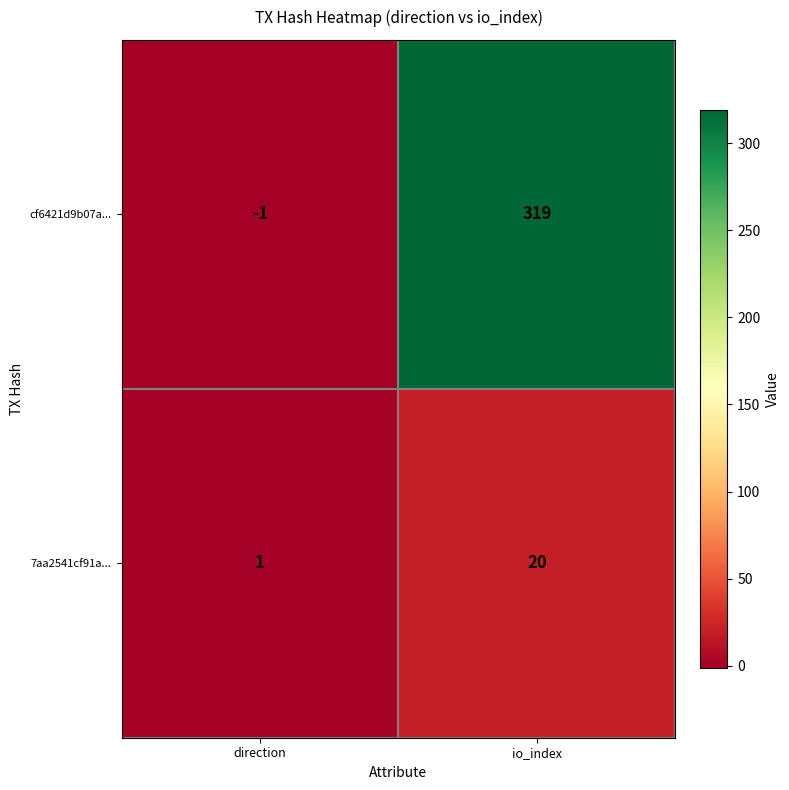

Which series changed the most between direction and io_index?

cf6421d9b07a...